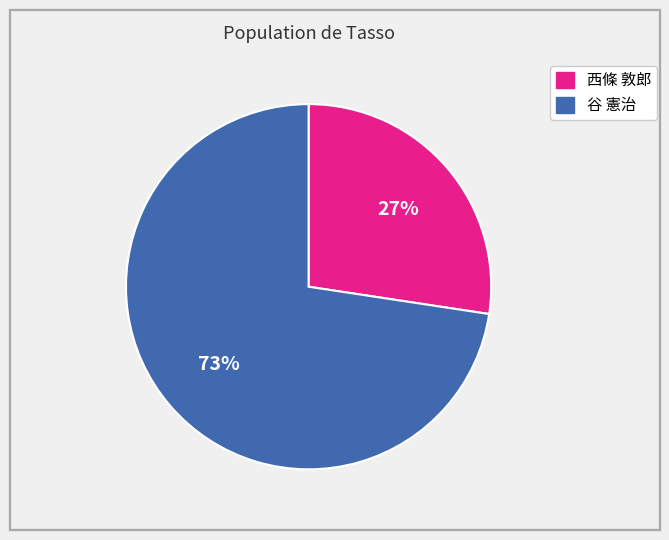

True or false: 谷 憲治 accounts for 73% of the total.

True